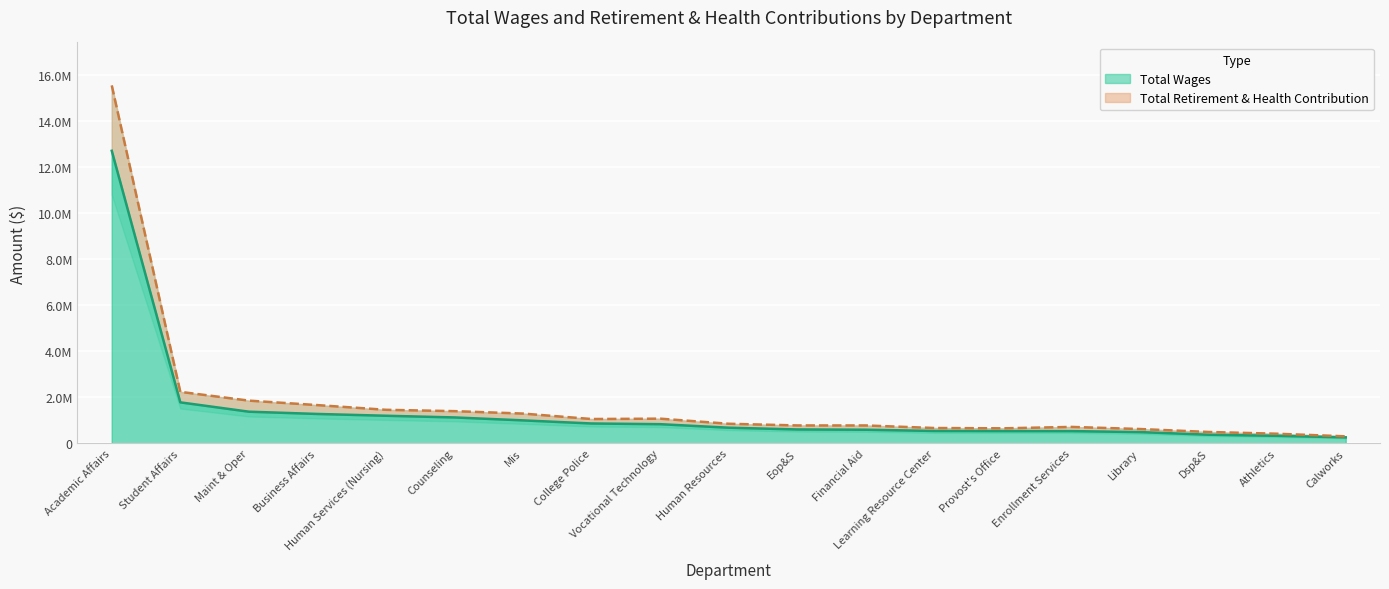

Reading left to right, extract all data points from this chart.

Total Wages: Academic Affairs=12693112	Student Affairs=1782977	Maint & Oper=1378241	Business Affairs=1279749	Human Services (Nursing)=1202072	Counseling=1128843	Mis=1001249	College Police=866674	Vocational Technology=836291	Human Resources=683502	Eop&S=608314	Financial Aid=595853	Learning Resource Center=542631	Provost's Office=537699	Enrollment Services=536262	Library=493569	Dsp&S=379346	Athletics=332447	Calworks=265043
Total Retirement & Health Contribution: Academic Affairs=15528533	Student Affairs=2238805	Maint & Oper=1857904	Business Affairs=1664030	Human Services (Nursing)=1459651	Counseling=1401615	Mis=1296457	College Police=1059928	Vocational Technology=1075724	Human Resources=854267	Eop&S=781764	Financial Aid=781001	Learning Resource Center=670005	Provost's Office=656594	Enrollment Services=717569	Library=626143	Dsp&S=498482	Athletics=422043	Calworks=308952